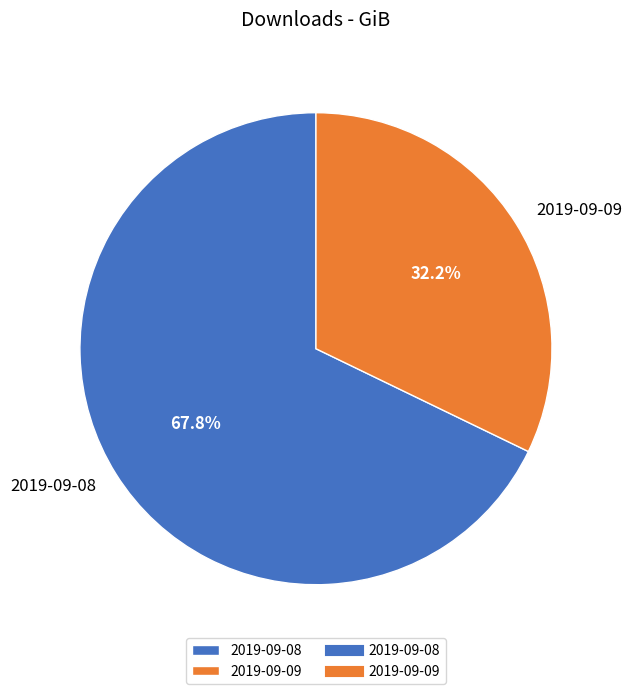

What portion of the pie excludes 2019-09-08?

32.2%